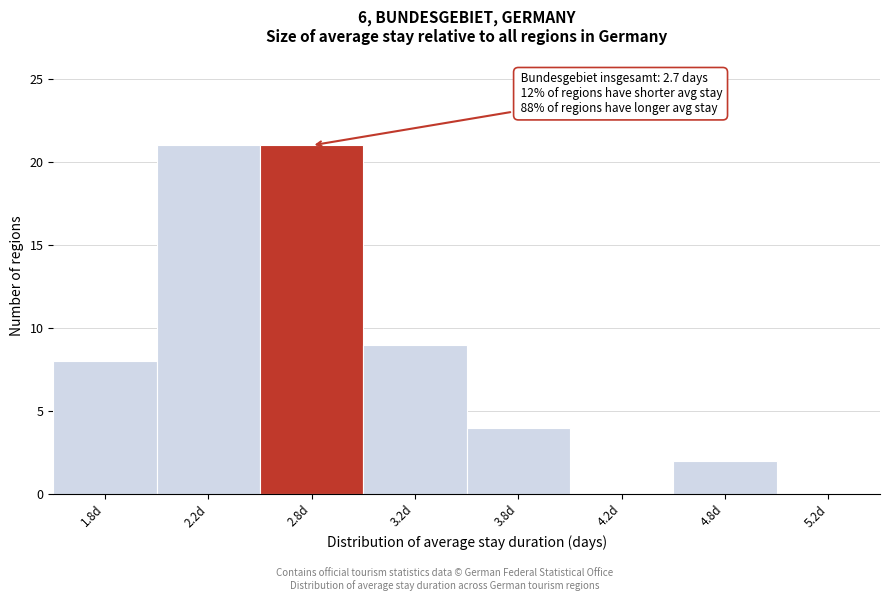

Reading left to right, list all the values displayed in this chart.

1.8d=8	2.2d=21	2.8d=21	3.2d=9	3.8d=4	4.2d=0	4.8d=2	5.2d=0